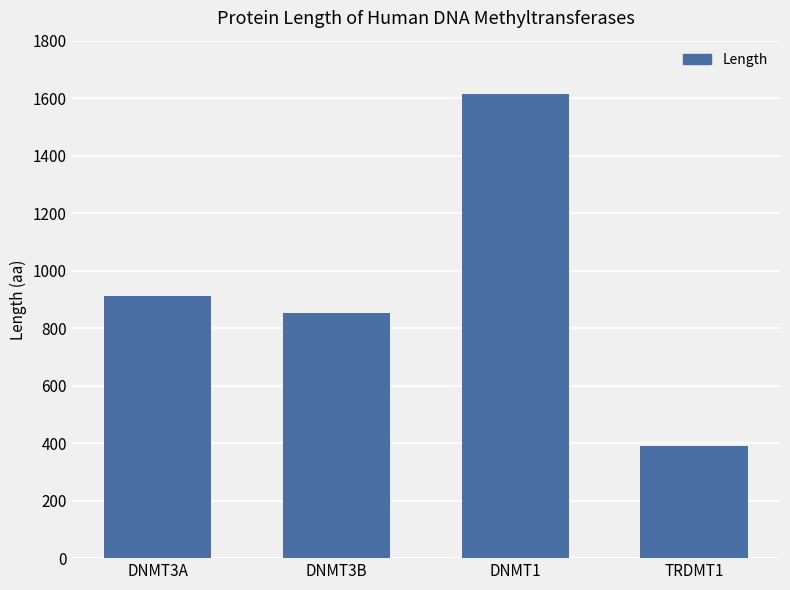

What is the sum of the values at TRDMT1 and DNMT3B?

1244